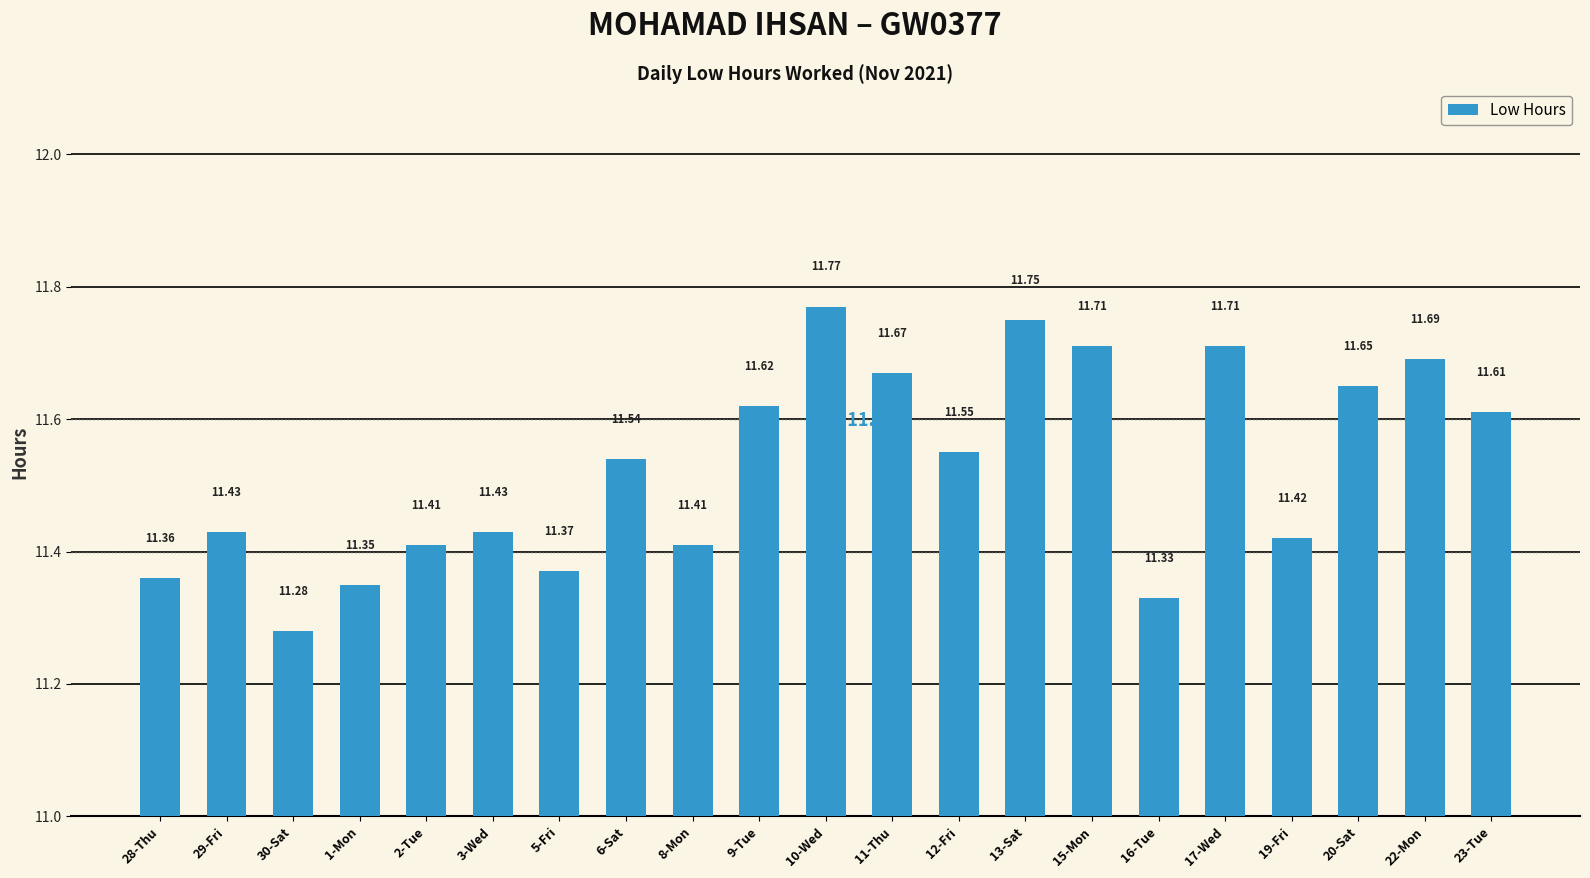

Which has a higher value, 3-Wed or 23-Tue?

23-Tue